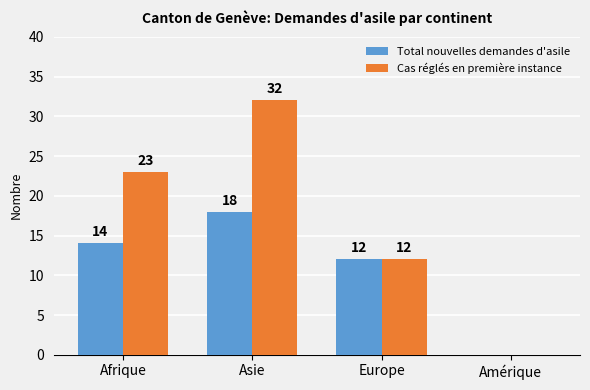

Is it true that Cas réglés en première instance equals 14 at Afrique?

False